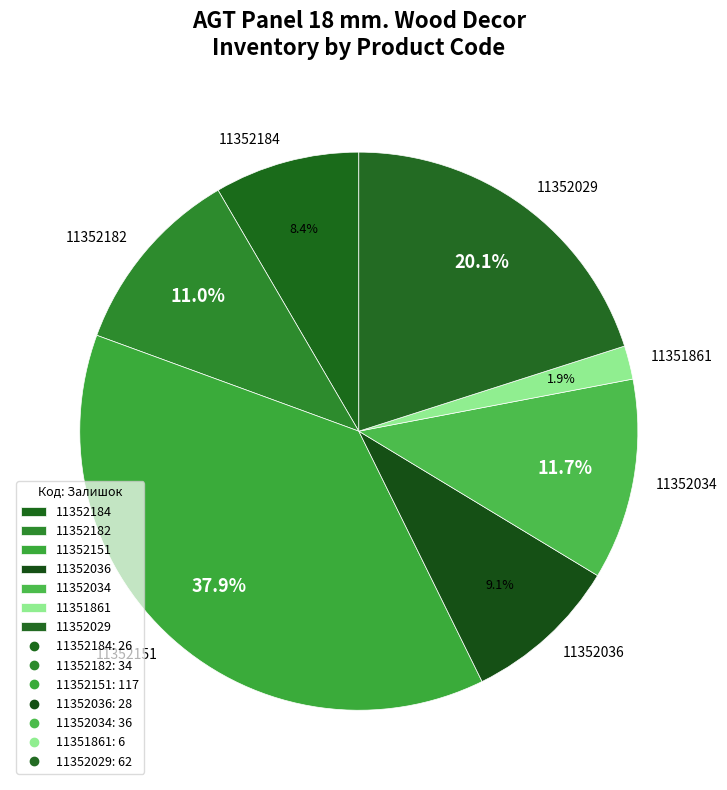

To the nearest percent, what percentage of the pie is 11352029?

20%